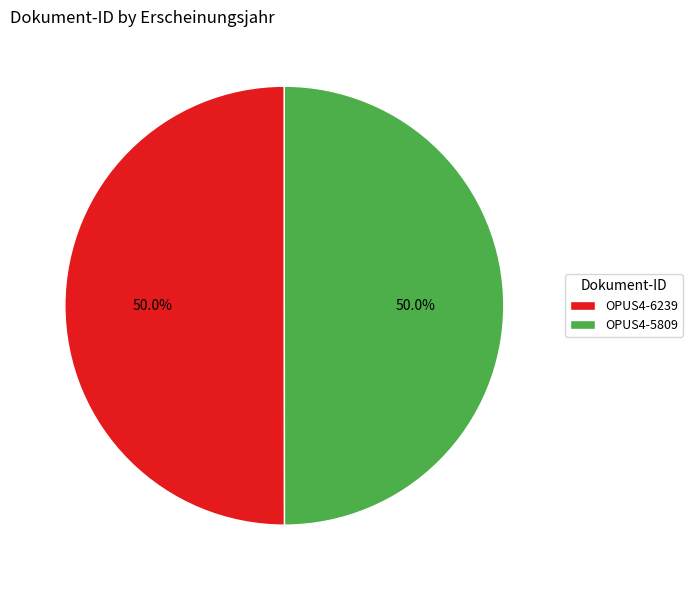

What is the ratio of the value at OPUS4-5809 to the value at OPUS4-6239?

1.0